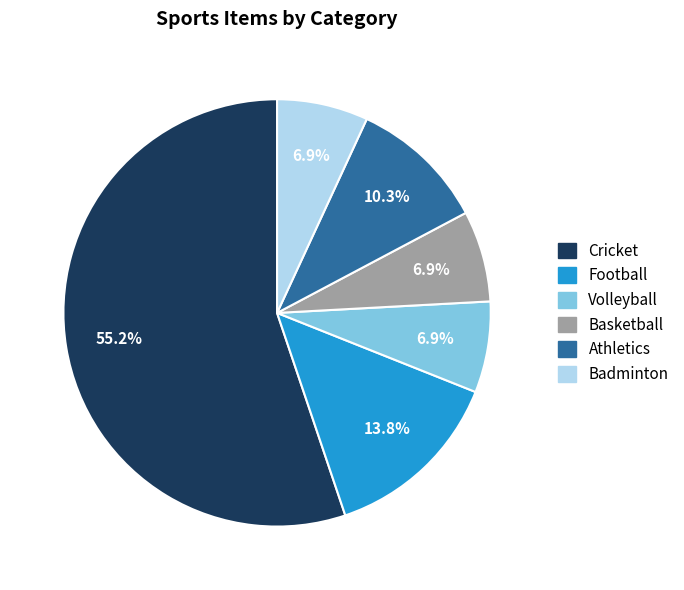

What percentage is the Football slice, to the nearest percent?

14%